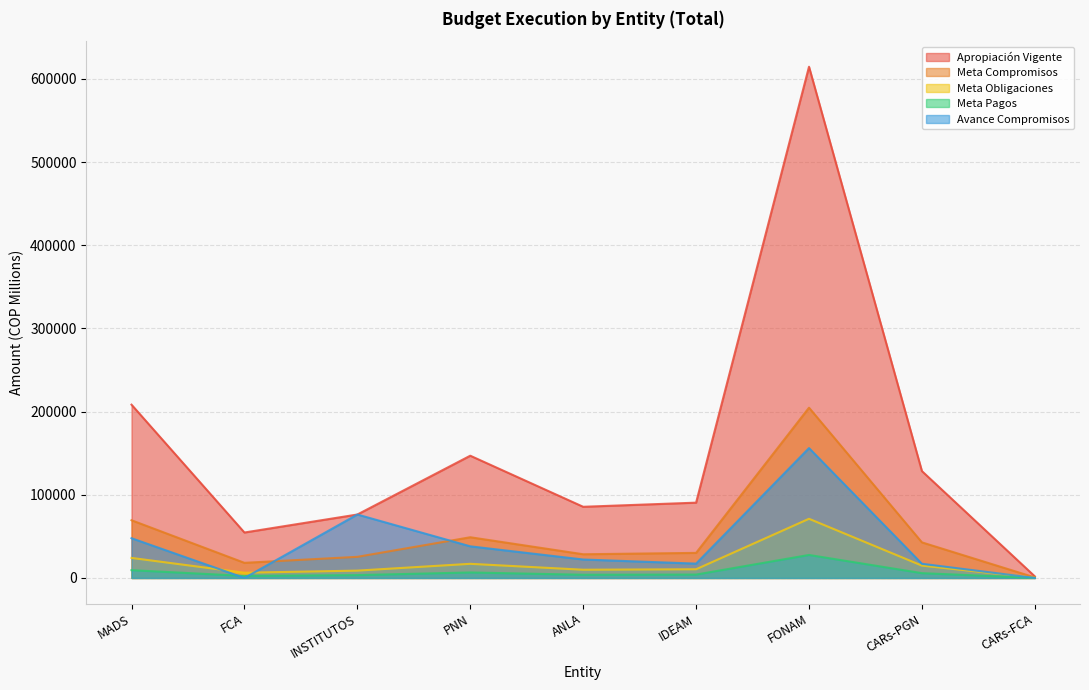

At which category is the sum across all series the highest?

FONAM